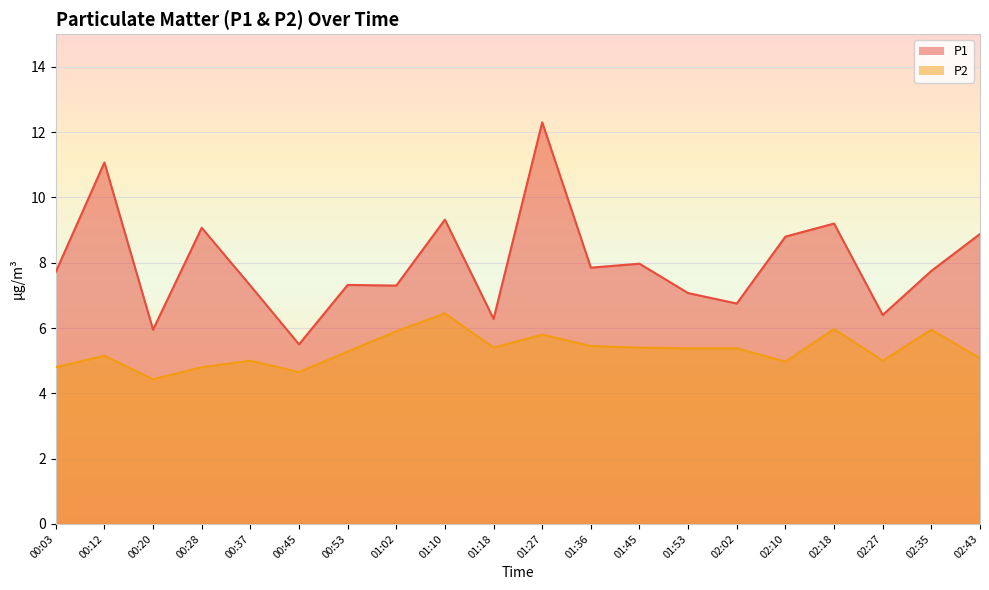

The P1 series shows 9.3 at 01:10. True or false?

True